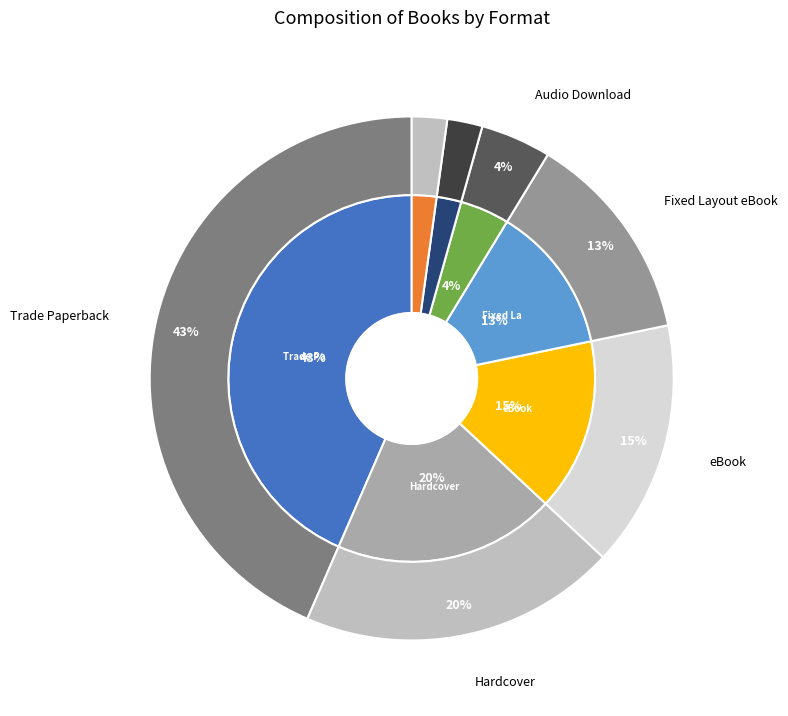

What is the total percentage of eBook and Audio Download?

19.6%